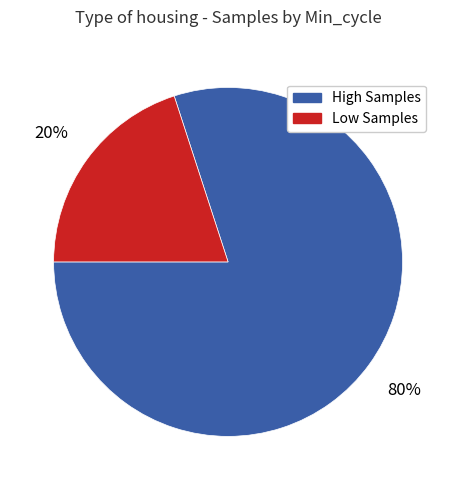

Is there any slice that represents more than half of the pie?

Yes